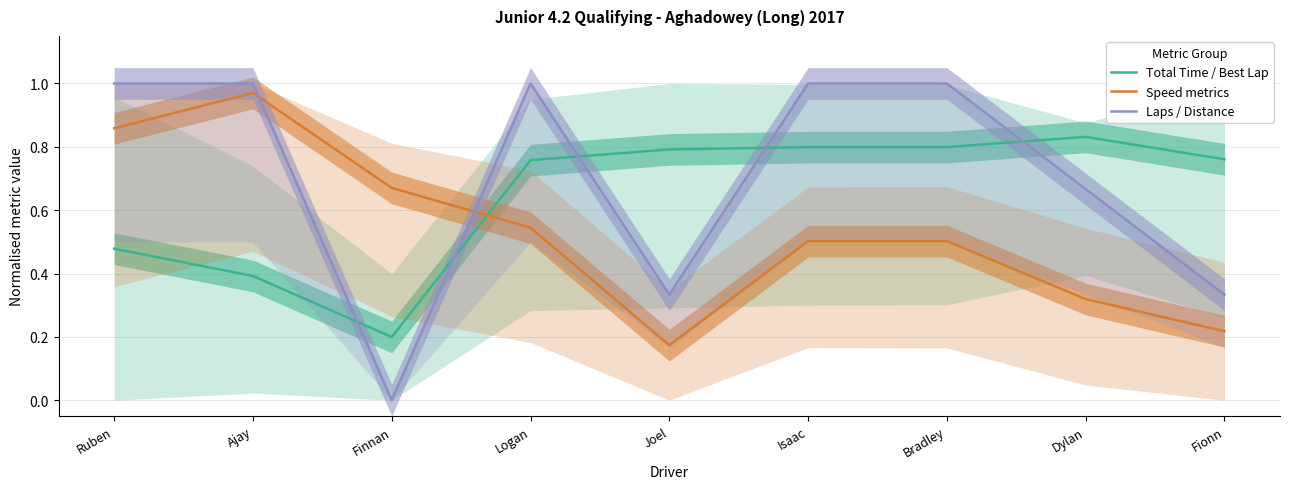

How many categories are shown in the chart?

9